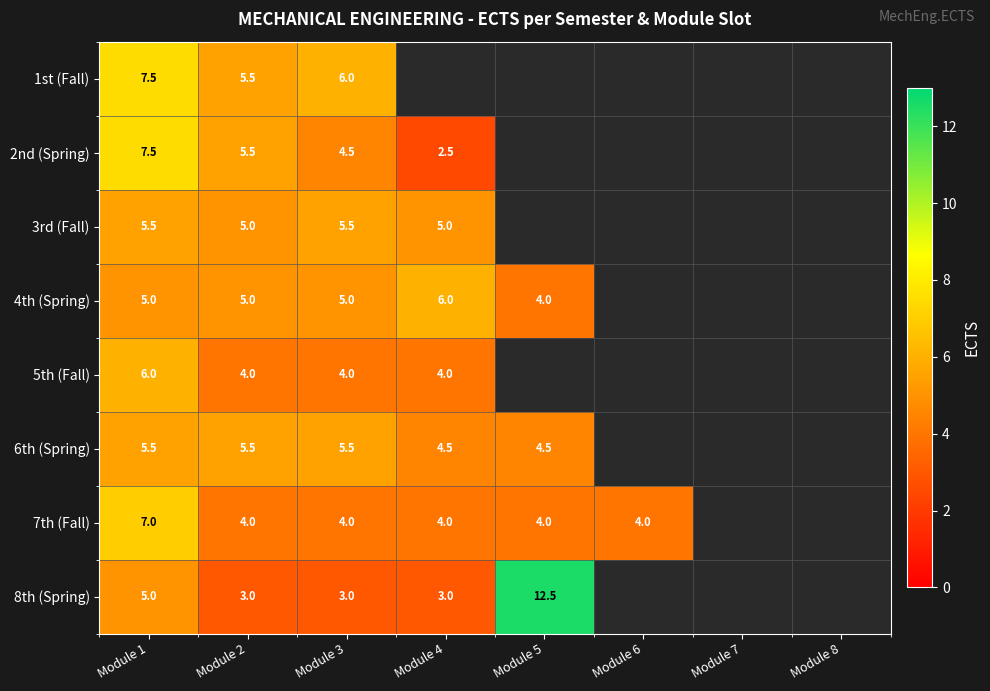

True or false: 3rd (Fall) has a value of 8.5 at Module 4.

False